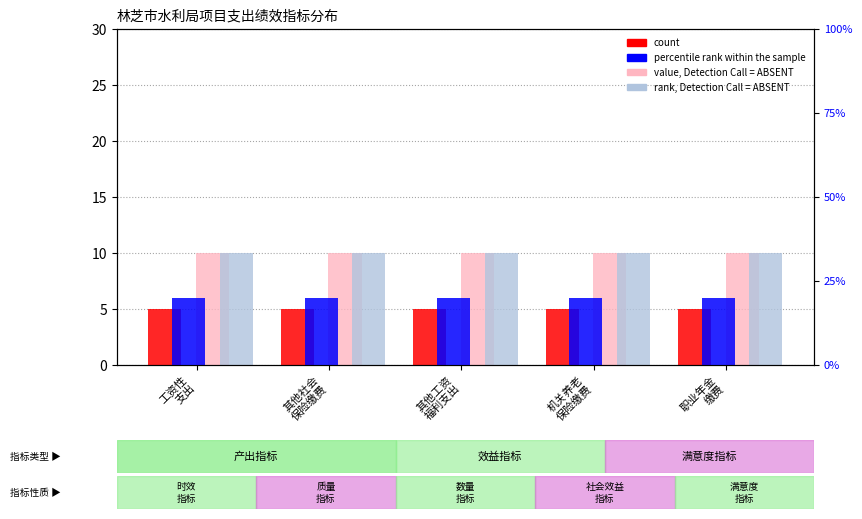

What is the sum of all value, Detection Call = ABSENT values?

50